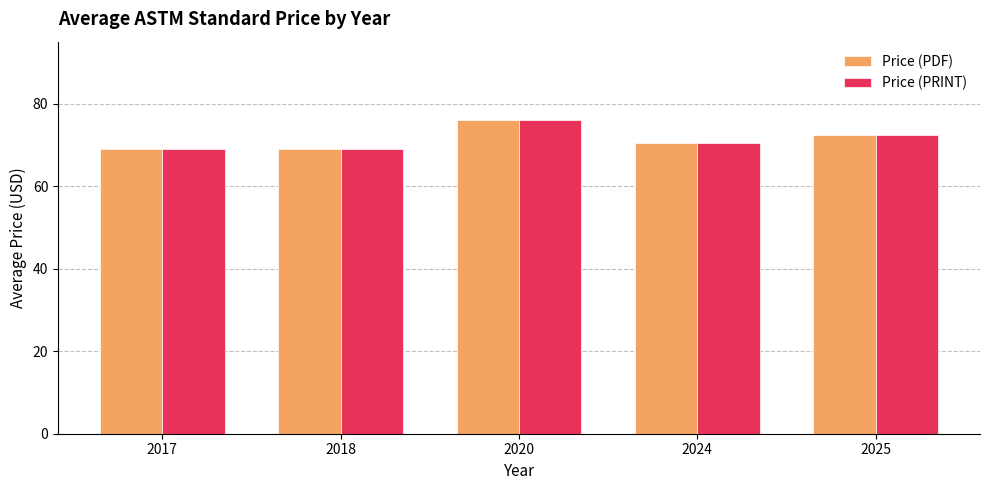

Does the chart contain any negative values?

No